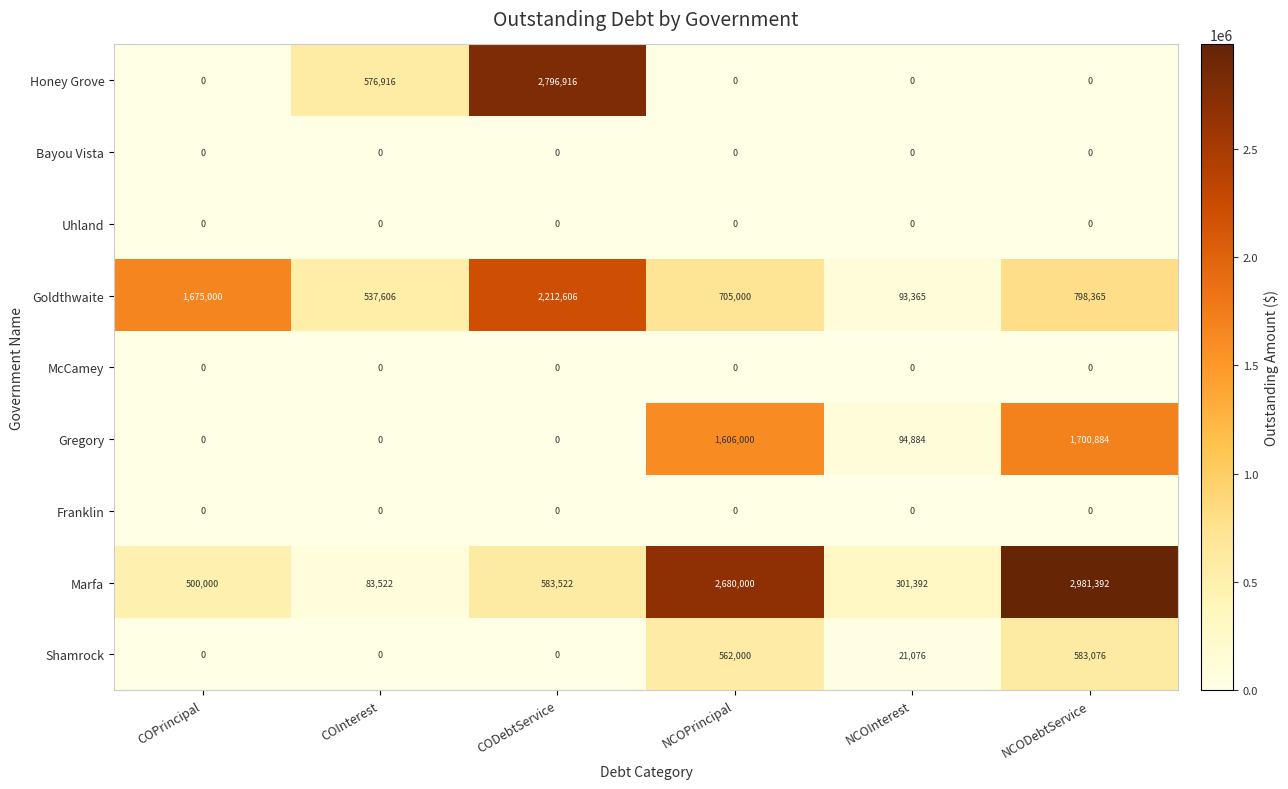

What is the average value of the Goldthwaite series?

1003657